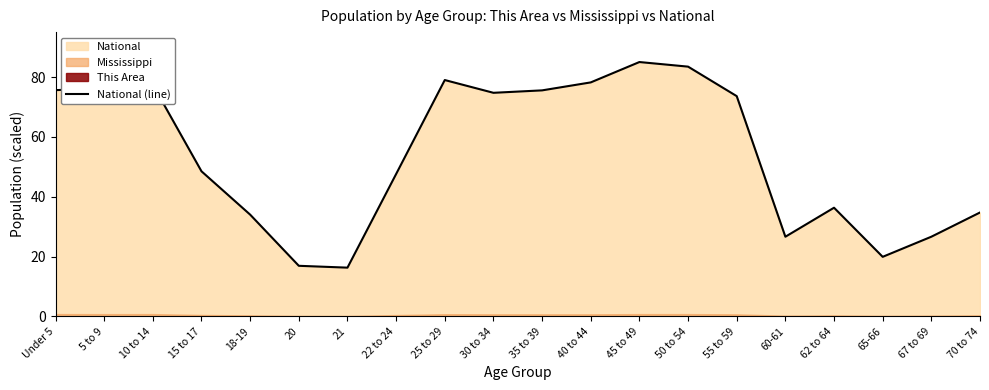

Which category has the lowest value across all series?

21